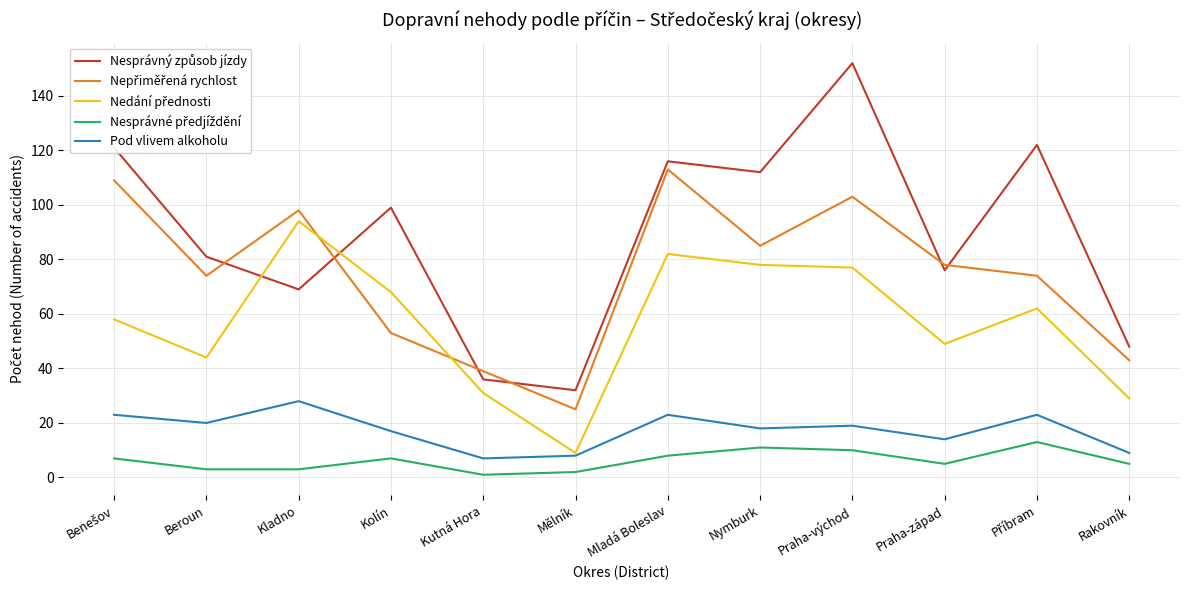

At which category is the sum across all series the highest?

Praha-východ